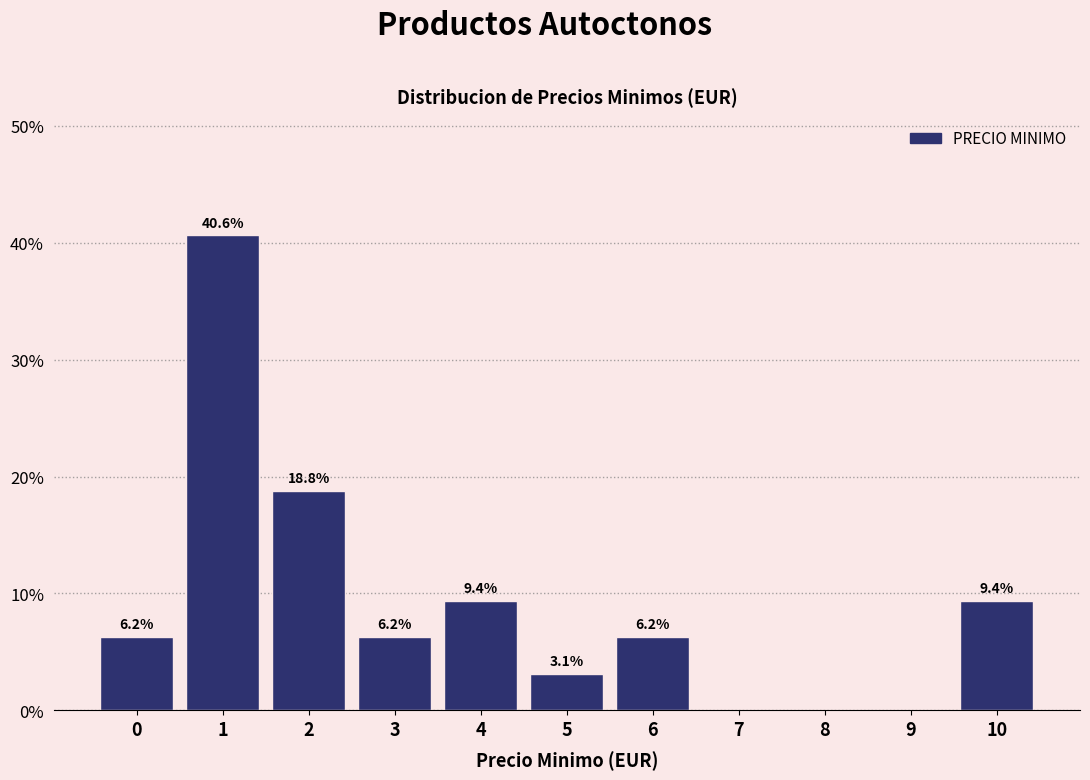

Which has a higher value, 3 or 9?

3